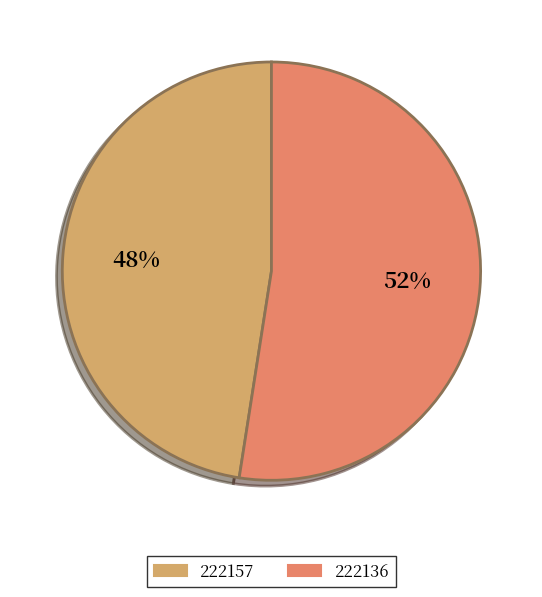

The 222136 slice represents 58% of the pie. True or false?

False